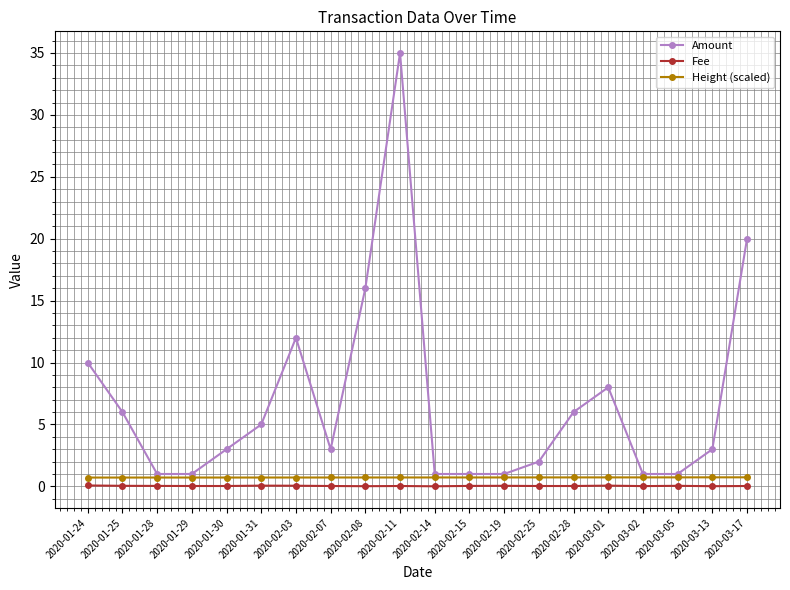

What are all the series names shown in the legend?

Amount, Fee, Height (scaled)